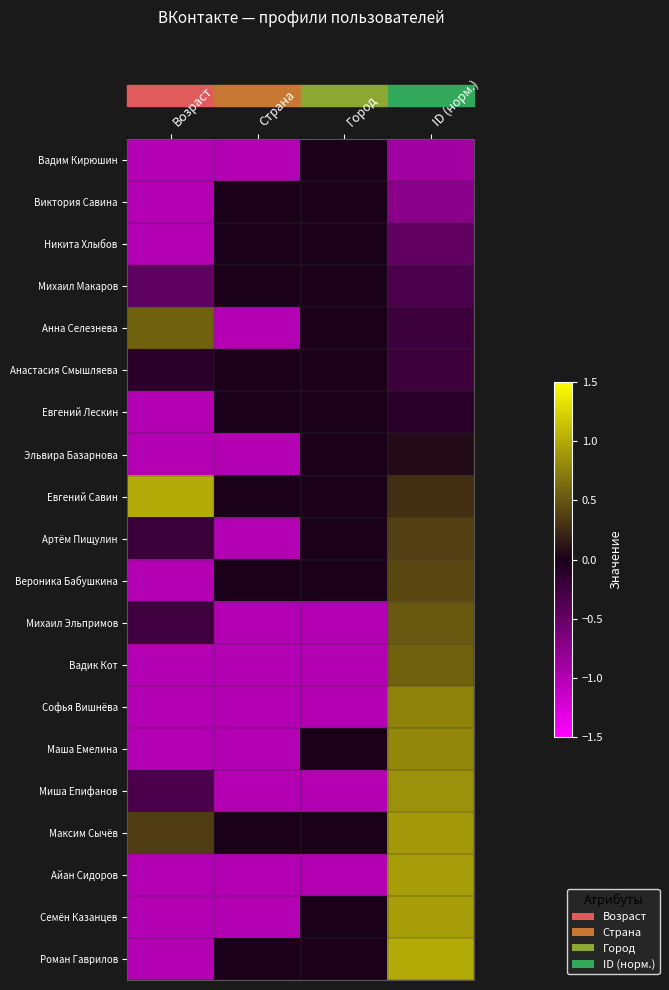

Reading right to left, transcribe all the data shown in this chart.

Вадим Кирюшин: ID (норм.)=-0.9	Город=0.0	Страна=-1.0	Возраст=-1.0
Виктория Савина: ID (норм.)=-0.7	Город=0.0	Страна=0.0	Возраст=-1.0
Никита Хлыбов: ID (норм.)=-0.5	Город=0.0	Страна=0.0	Возраст=-1.0
Михаил Макаров: ID (норм.)=-0.3	Город=0.0	Страна=0.0	Возраст=-0.5
Анна Селезнева: ID (норм.)=-0.2	Город=0.0	Страна=-1.0	Возраст=0.6
Анастасия Смышляева: ID (норм.)=-0.2	Город=0.0	Страна=0.0	Возраст=-0.1
Евгений Лескин: ID (норм.)=-0.1	Город=0.0	Страна=0.0	Возраст=-1.0
Эльвира Базарнова: ID (норм.)=0.1	Город=0.0	Страна=-1.0	Возраст=-1.0
Евгений Савин: ID (норм.)=0.3	Город=0.0	Страна=0.0	Возраст=1.0
Артём Пищулин: ID (норм.)=0.4	Город=0.0	Страна=-1.0	Возраст=-0.2
Вероника Бабушкина: ID (норм.)=0.4	Город=0.0	Страна=0.0	Возраст=-1.0
Михаил Эльпримов: ID (норм.)=0.5	Город=-1.0	Страна=-1.0	Возраст=-0.2
Вадик Кот: ID (норм.)=0.6	Город=-1.0	Страна=-1.0	Возраст=-1.0
Софья Вишнёва: ID (норм.)=0.8	Город=-1.0	Страна=-1.0	Возраст=-1.0
Маша Емелина: ID (норм.)=0.8	Город=0.0	Страна=-1.0	Возраст=-1.0
Миша Епифанов: ID (норм.)=0.8	Город=-1.0	Страна=-1.0	Возраст=-0.3
Максим Сычёв: ID (норм.)=0.9	Город=0.0	Страна=0.0	Возраст=0.4
Айан Сидоров: ID (норм.)=0.9	Город=-1.0	Страна=-1.0	Возраст=-1.0
Семён Казанцев: ID (норм.)=0.9	Город=0.0	Страна=-1.0	Возраст=-1.0
Роман Гаврилов: ID (норм.)=1.0	Город=0.0	Страна=0.0	Возраст=-1.0